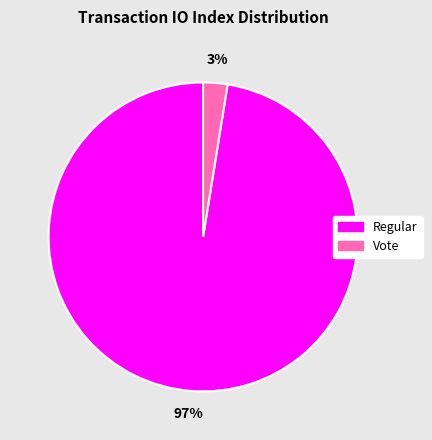

To the nearest percent, what is the average slice percentage?

50%